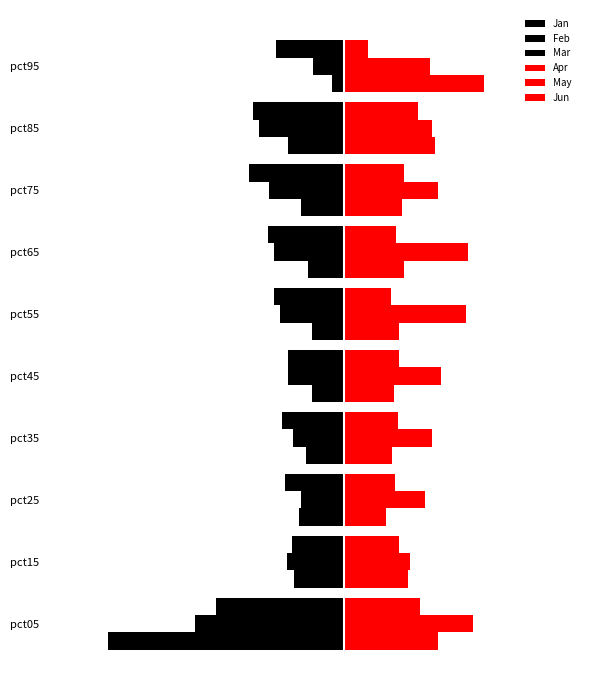

Reading left to right, transcribe all the data shown in this chart.

Jan: -8.0	-1.7	-1.5	-1.3	-1.1	-1.1	-1.2	-1.5	-1.9	-0.4
Feb: -5.1	-1.9	-1.5	-1.7	-1.9	-2.2	-2.4	-2.5	-2.9	-1.0
Mar: -4.3	-1.8	-2.0	-2.1	-1.9	-2.4	-2.6	-3.2	-3.1	-2.3
Apr: 3.2	2.2	1.4	1.6	1.7	1.9	2.0	2.0	3.1	4.7
May: 4.4	2.2	2.7	3.0	3.3	4.1	4.2	3.2	3.0	2.9
Jun: 2.6	1.9	1.7	1.8	1.9	1.6	1.8	2.0	2.5	0.8